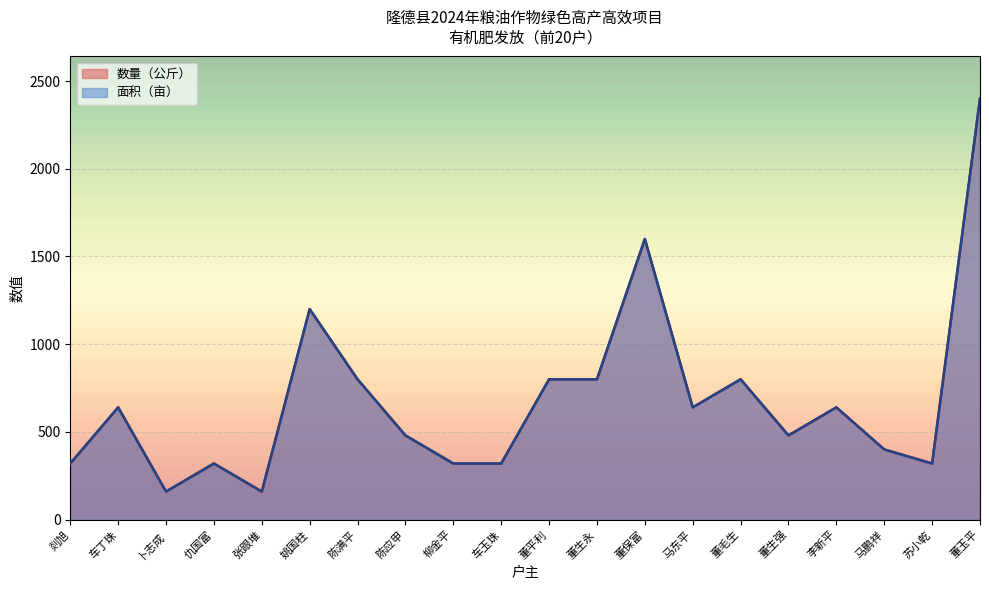

What are all the series names shown in the legend?

面积（亩）, 数量（公斤）